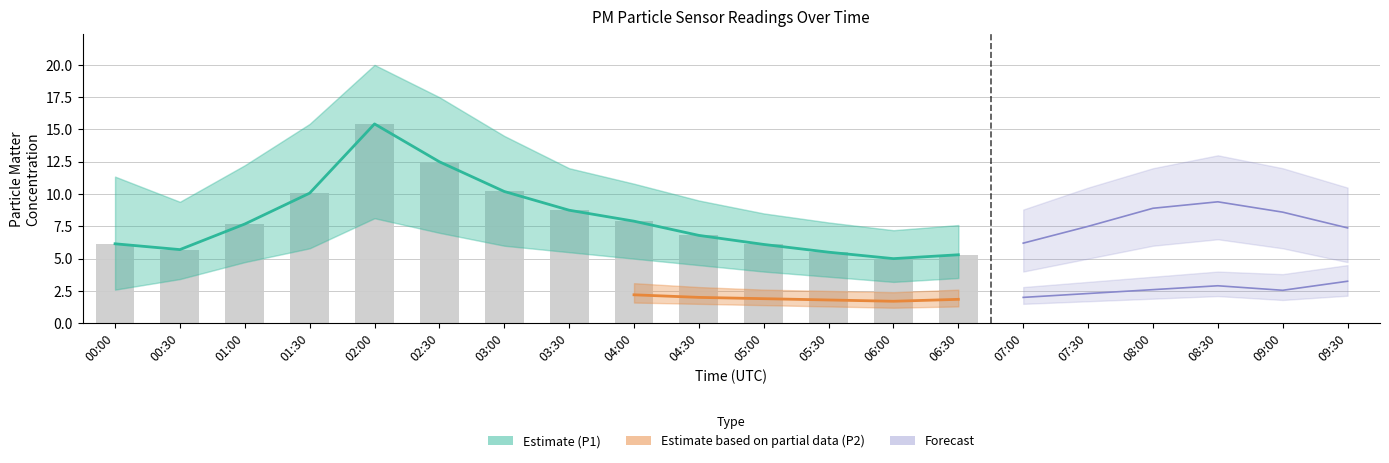

The value of P1_lower at 08:30 is 4.5. True or false?

False